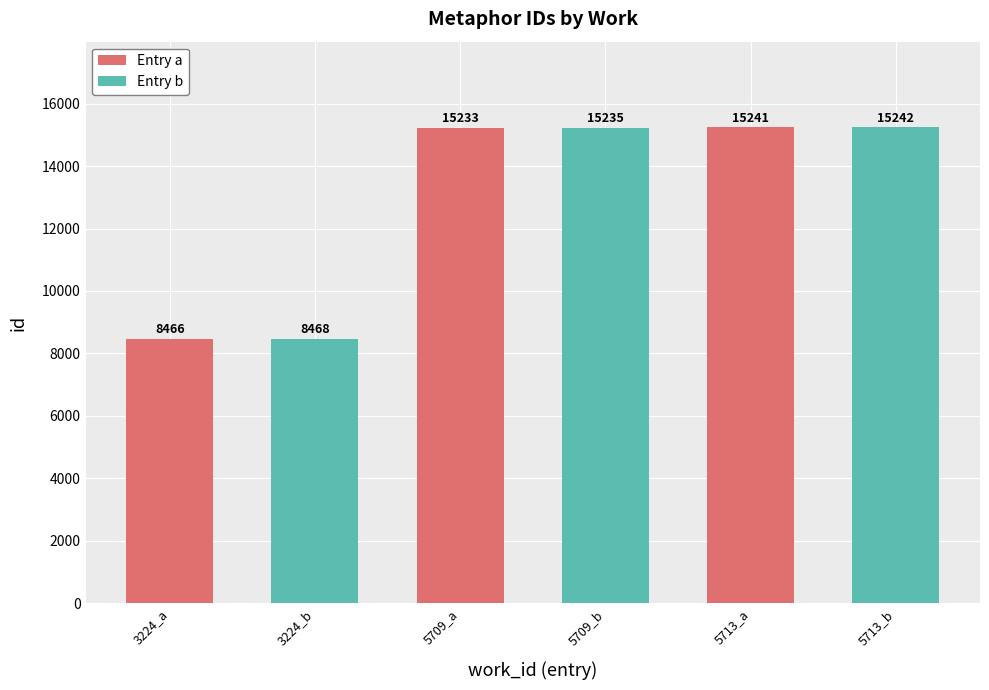

What is the label of the 5th bar from the left?

5713_a